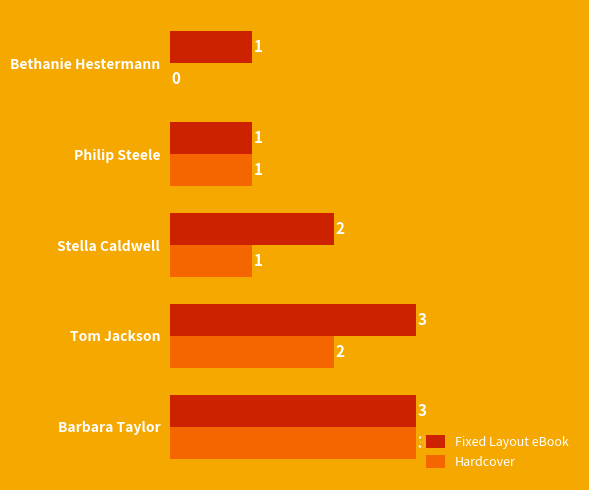

What is the sum of the Hardcover values at Tom Jackson and Barbara Taylor?

5